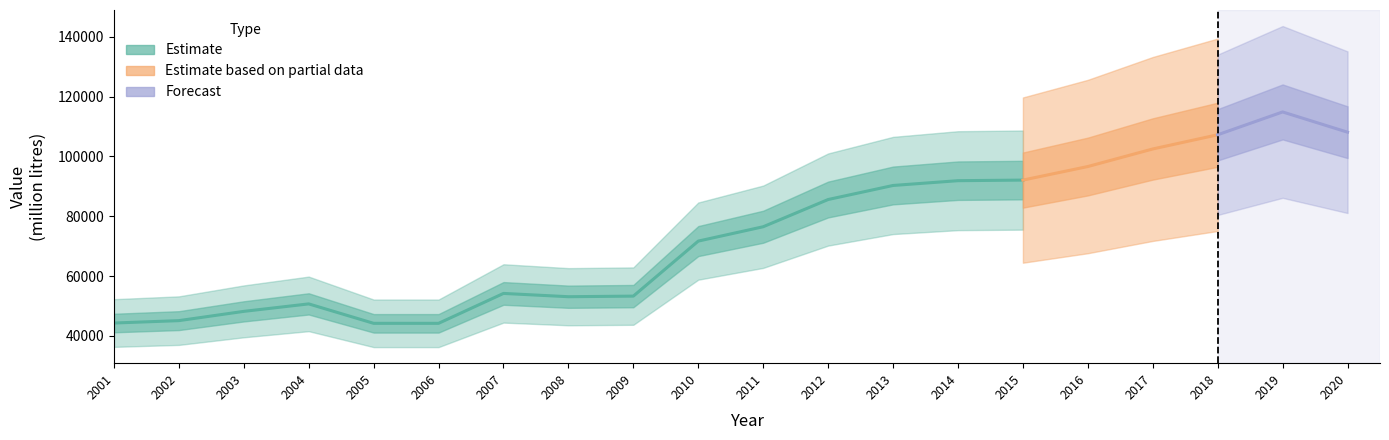

What is the value of the 10th point from the left?

71700